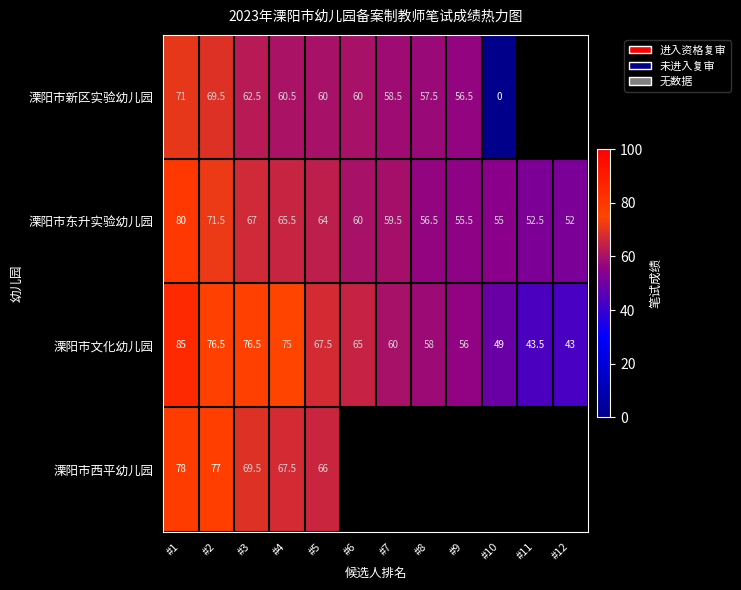

How many distinct data groups are displayed?

4